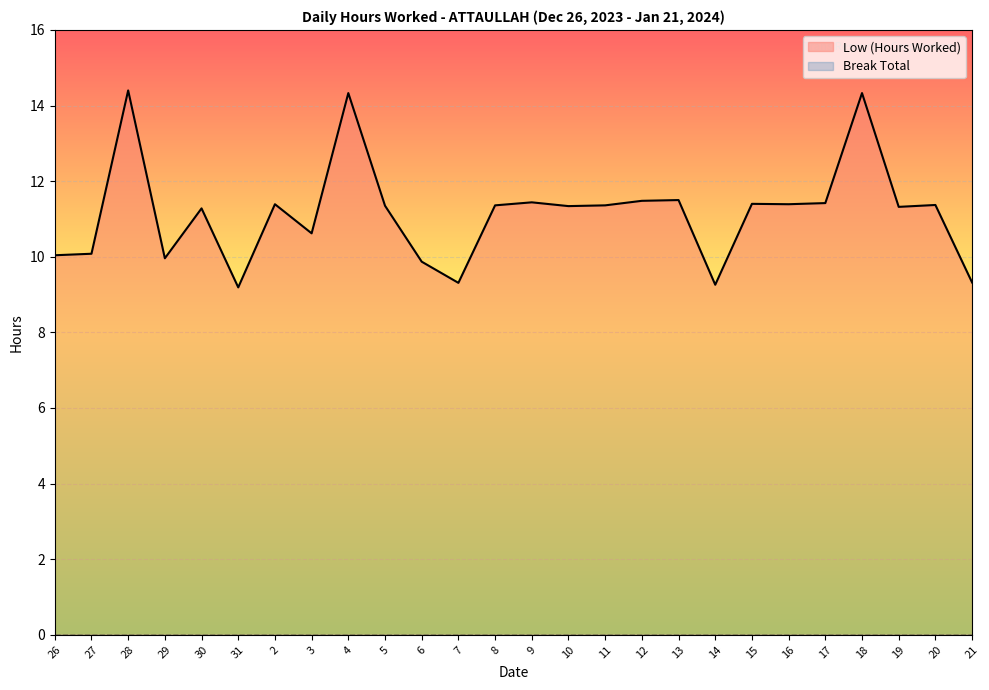

What is the smallest value displayed?

0.0